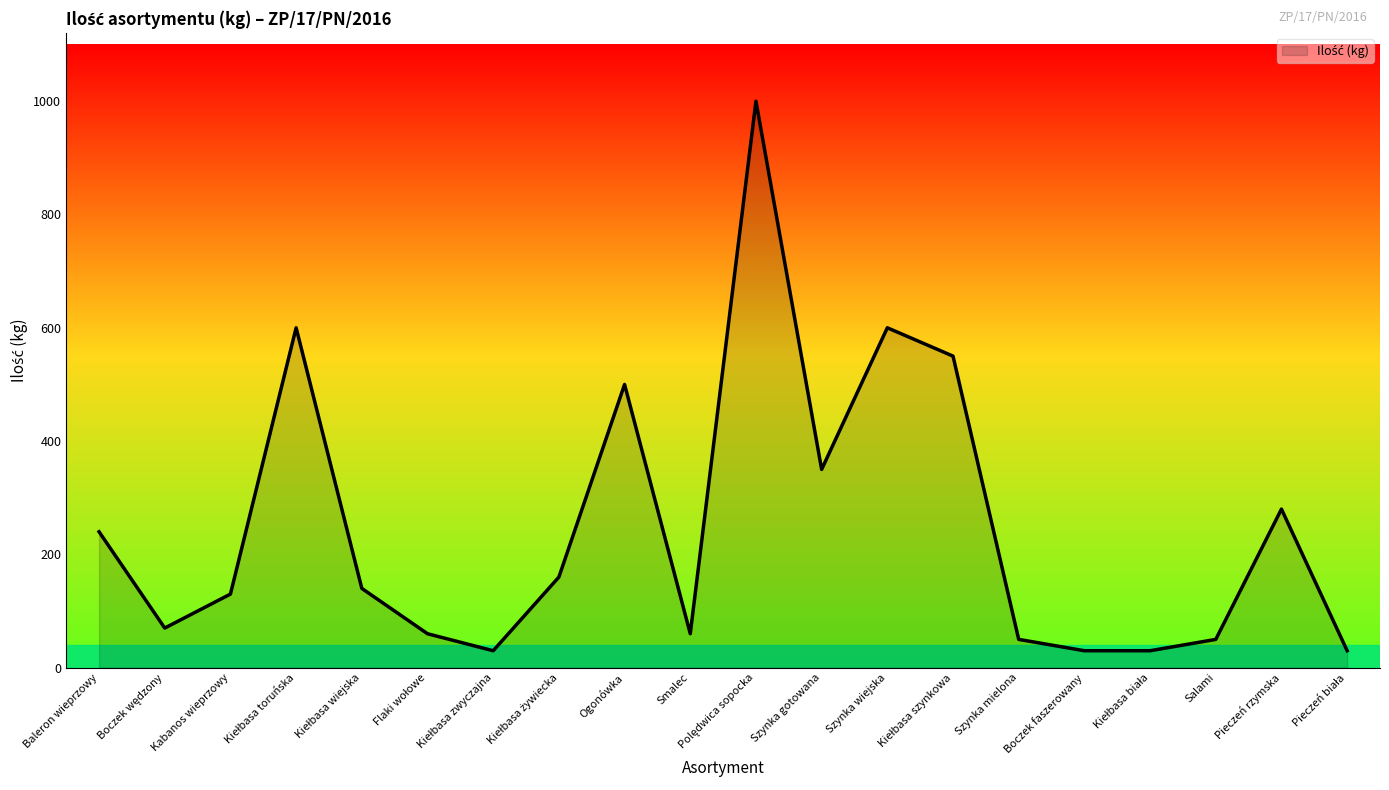

What is the difference between the second highest and second lowest values?

570